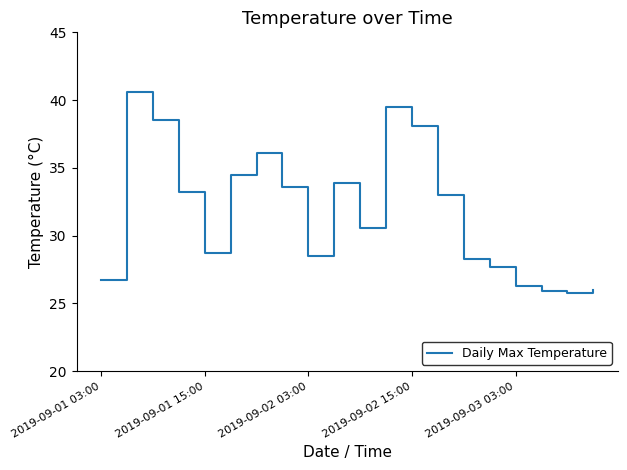

What is the difference between the maximum and second lowest values?

14.7